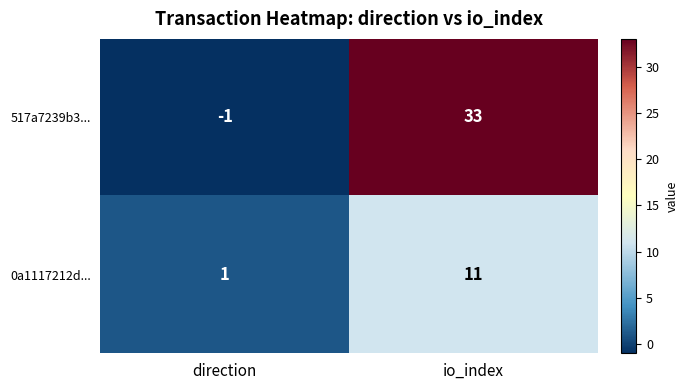

Reading left to right, list all the values displayed in this chart.

517a7239b3...: -1	33
0a1117212d...: 1	11